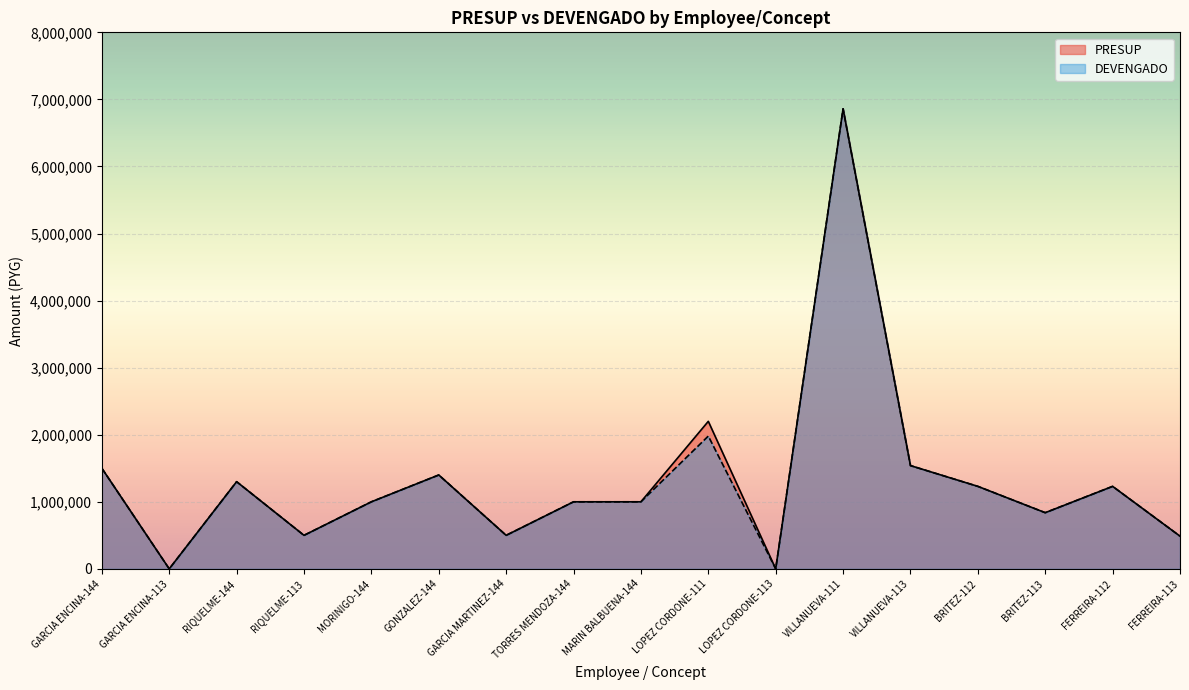

At which category is the sum across all series the highest?

VILLANUEVA-111